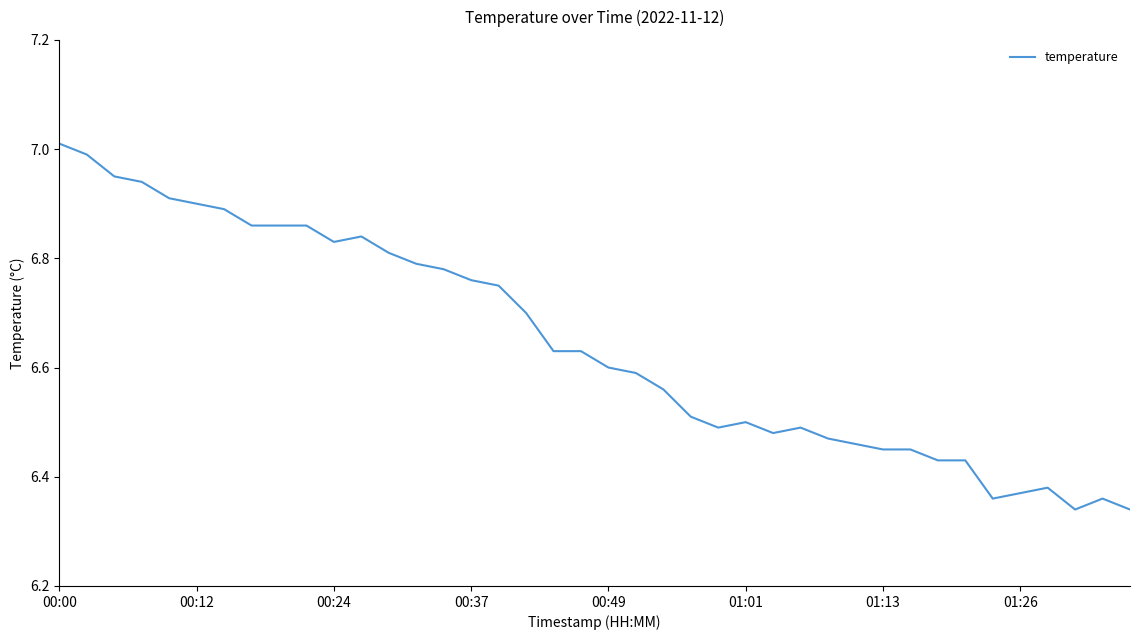

True or false: there are more than 0 points higher than both neighbors.

True